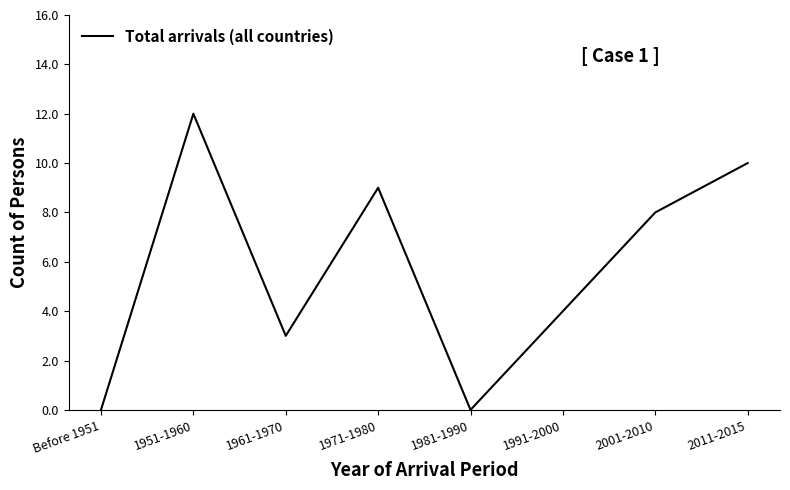

Is this an area chart (filled region under the line)?

No